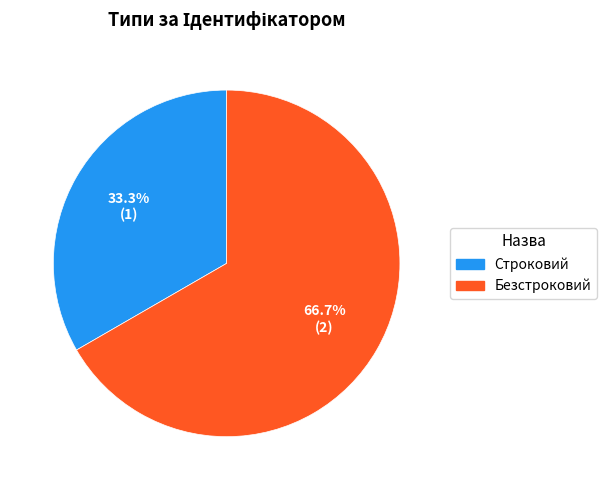

To the nearest percent, what is the difference between the Строковий and Безстроковий slice percentages?

33%